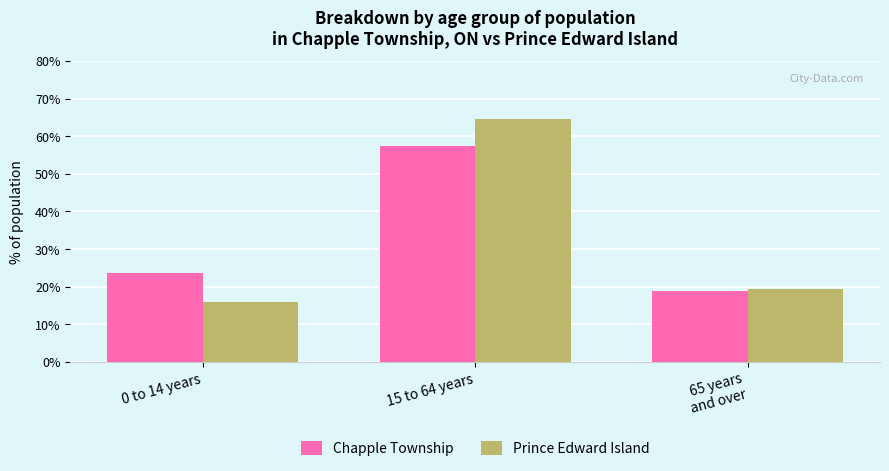

At which category is the sum across all series the highest?

15 to 64 years